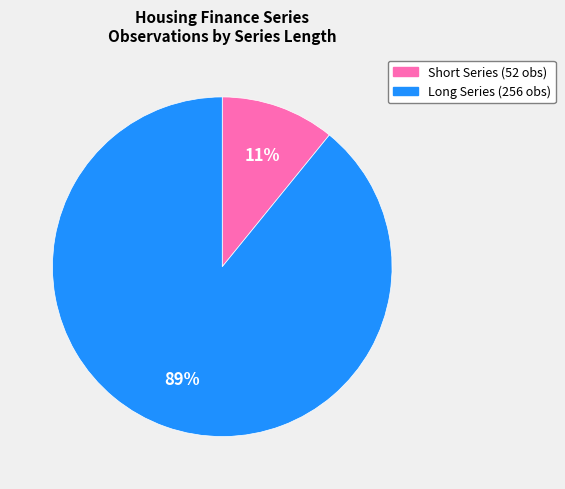

Between Short Series (52 obs) and Long Series (256 obs), which is larger?

Long Series (256 obs)